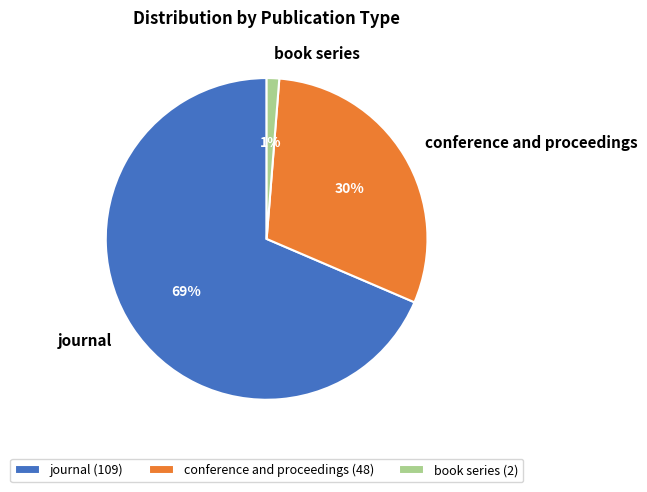

To the nearest percent, what is the combined percentage of conference and proceedings and journal?

99%